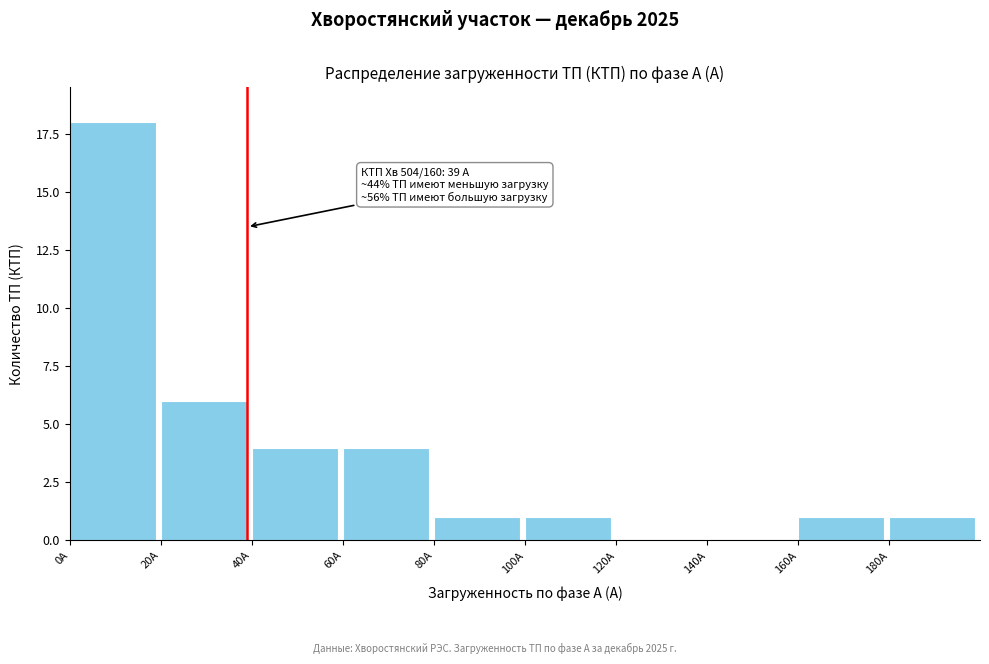

Which range on the x-axis has the tallest bar?

0 to 20